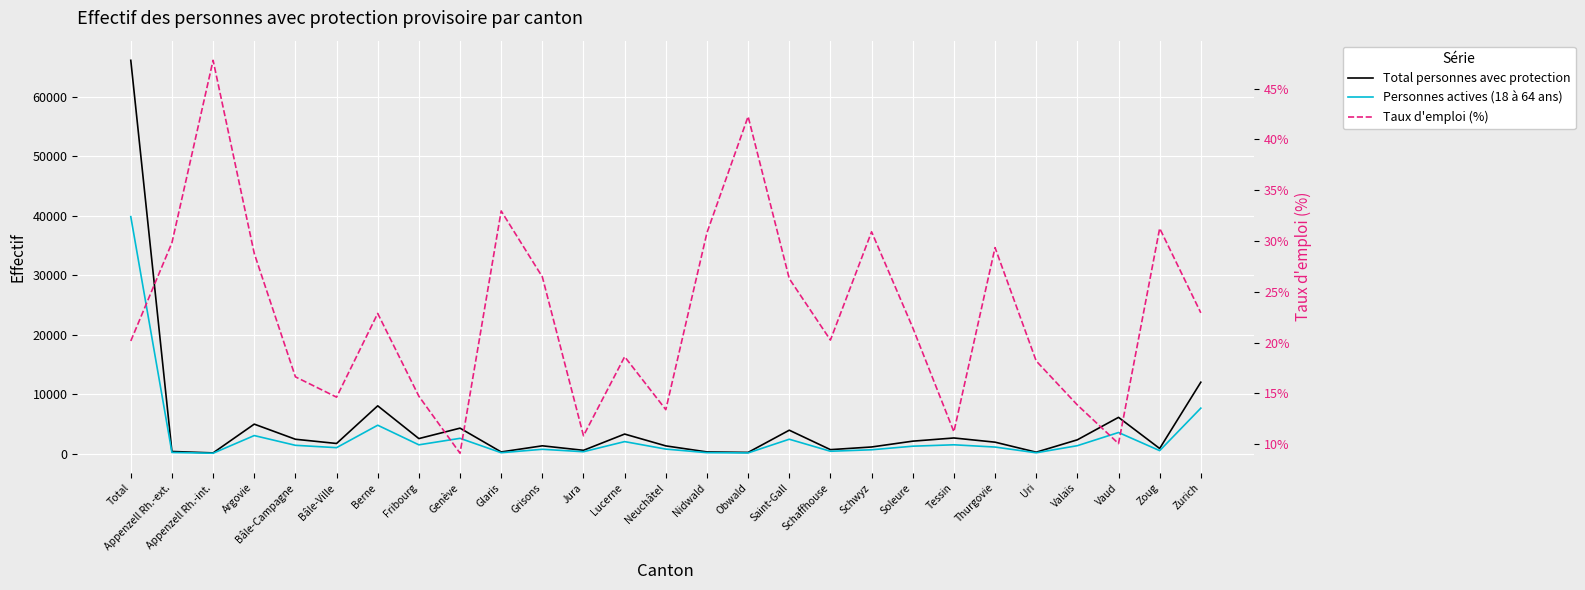

Is the value of Total personnes avec protection at Saint-Gall greater than the value of Taux d'emploi (%) at Jura?

Yes